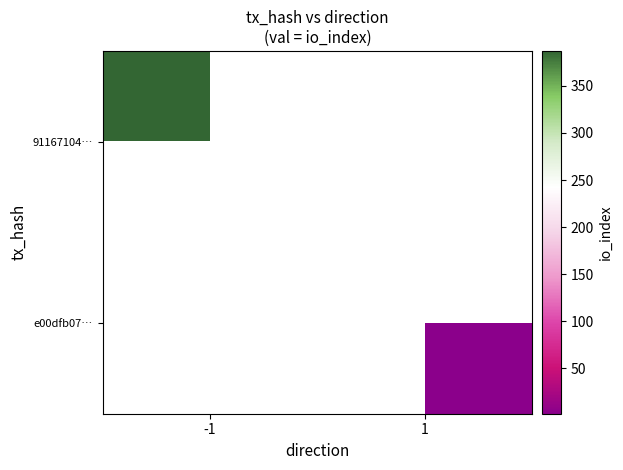

How many series are shown in this chart?

2